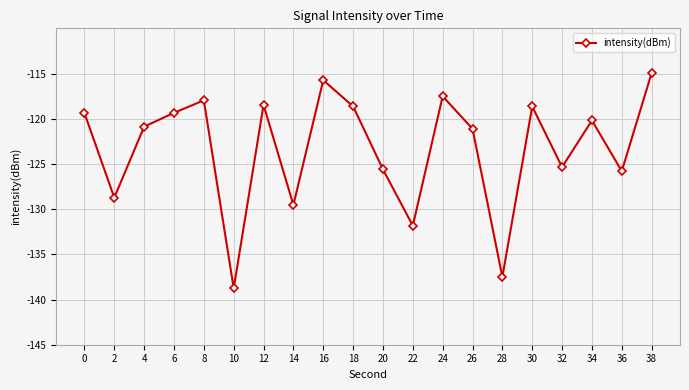

What is the value of the 10th point from the left?

-118.6